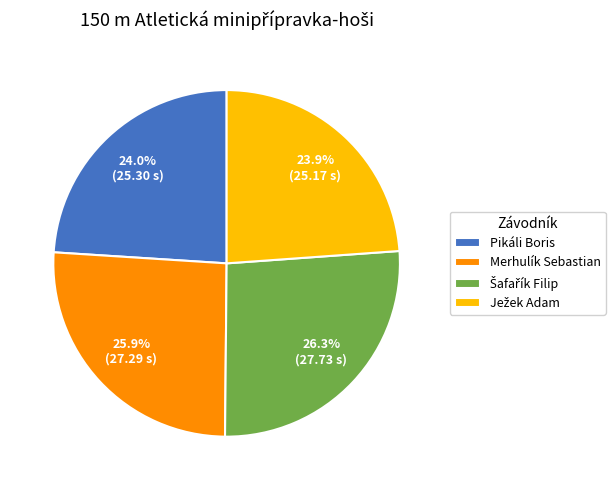

Does any single category account for the majority?

No